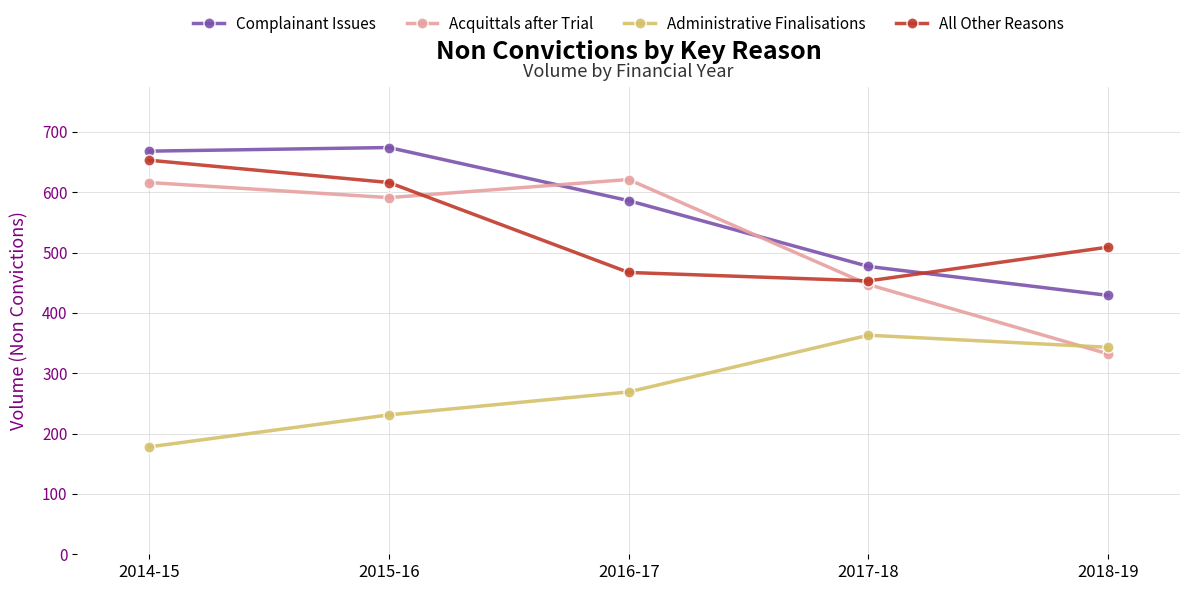

List the series in order of their peak value, highest first.

Complainant Issues, All Other Reasons, Acquittals after Trial, Administrative Finalisations